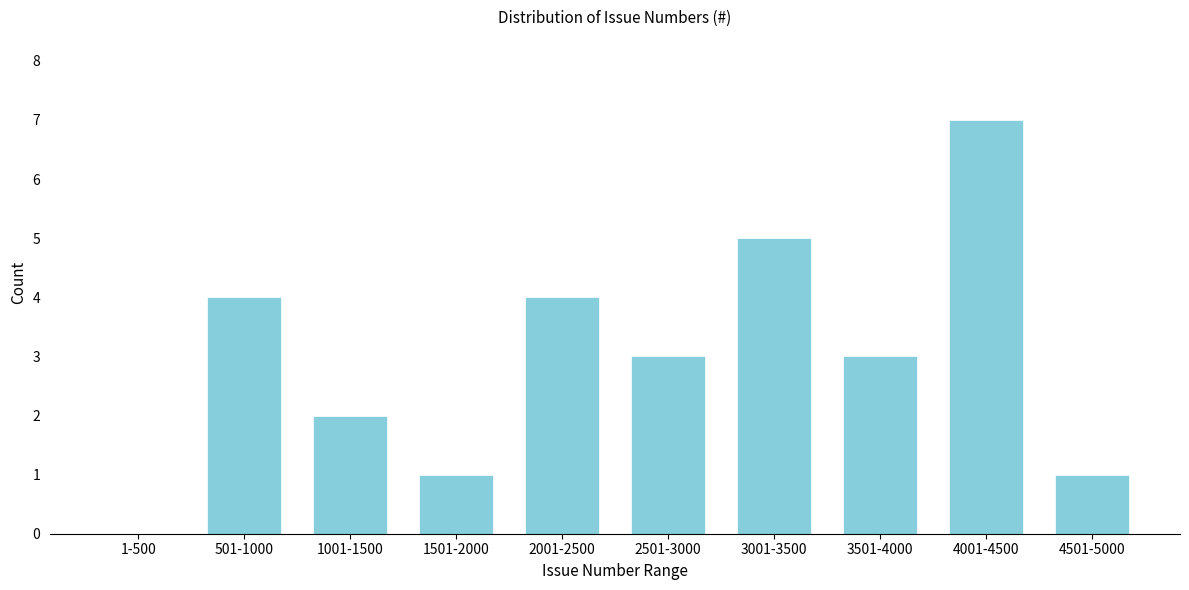

Reading right to left, what are all the values shown in this chart?

4501-5000=1	4001-4500=7	3501-4000=3	3001-3500=5	2501-3000=3	2001-2500=4	1501-2000=1	1001-1500=2	501-1000=4	1-500=0